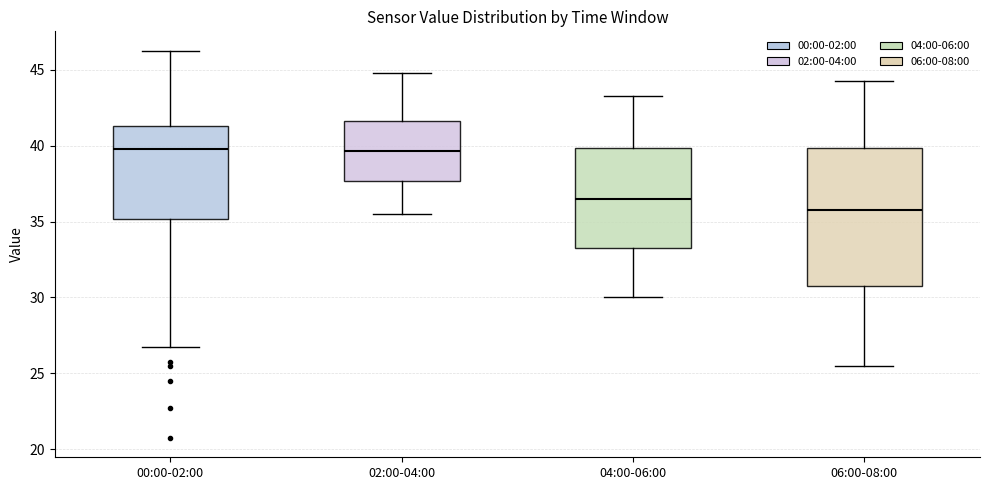

Where is the lower edge of the box for 02:00-04:00 on the y-axis? The values are not printed on the chart, so give them approximately, as read against the axis.

37.5